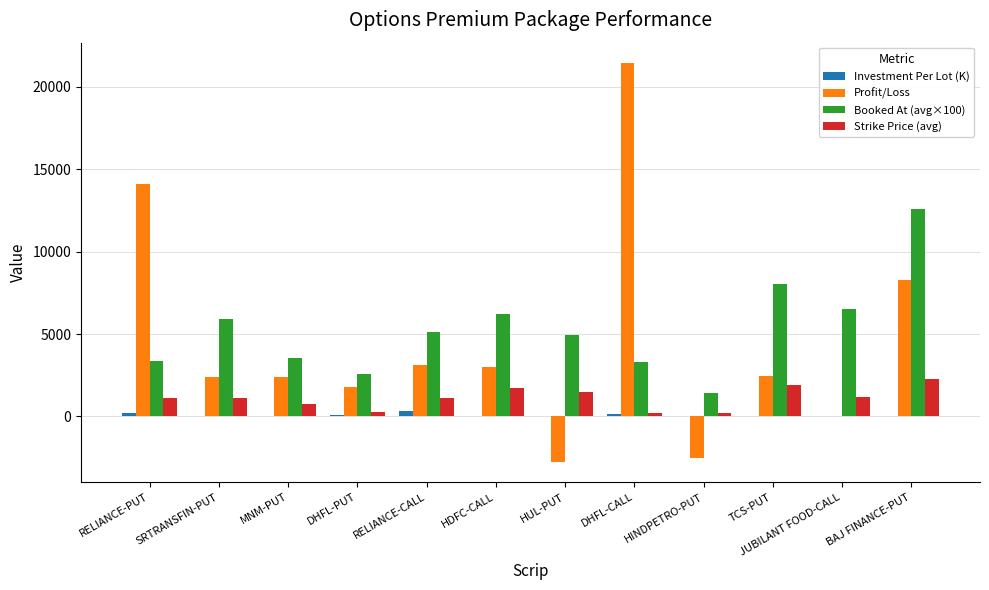

At which label is Profit/Loss closest to 9345?

BAJ FINANCE-PUT